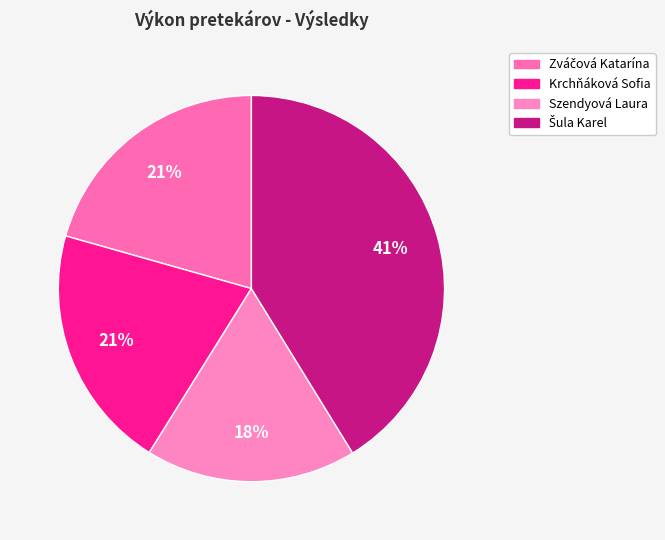

How many segments does this pie chart have?

4